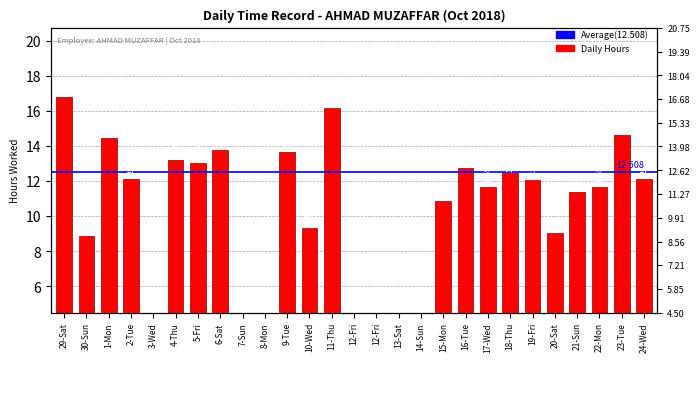

How many values are above zero?

20